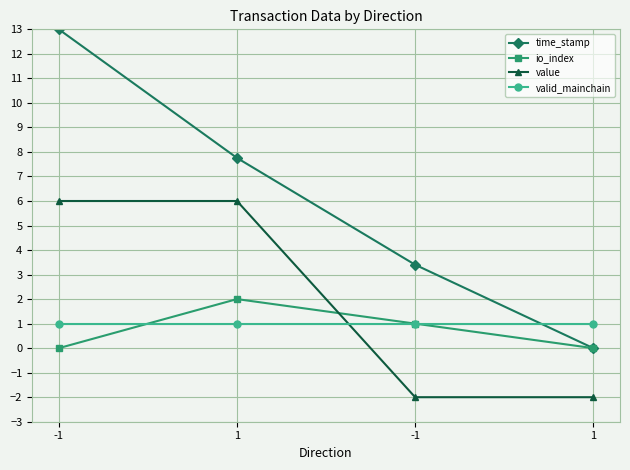

What is the label of the 3rd point from the left?

-1